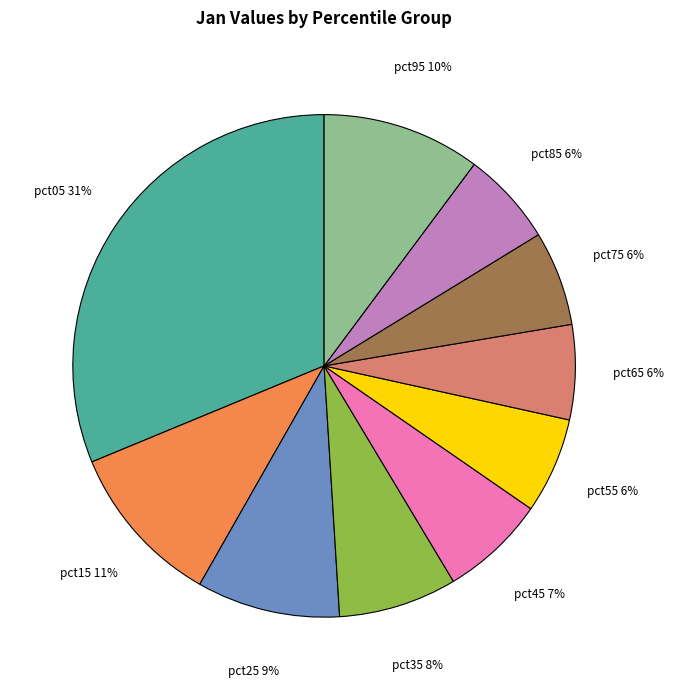

Is there a majority slice in this chart?

No